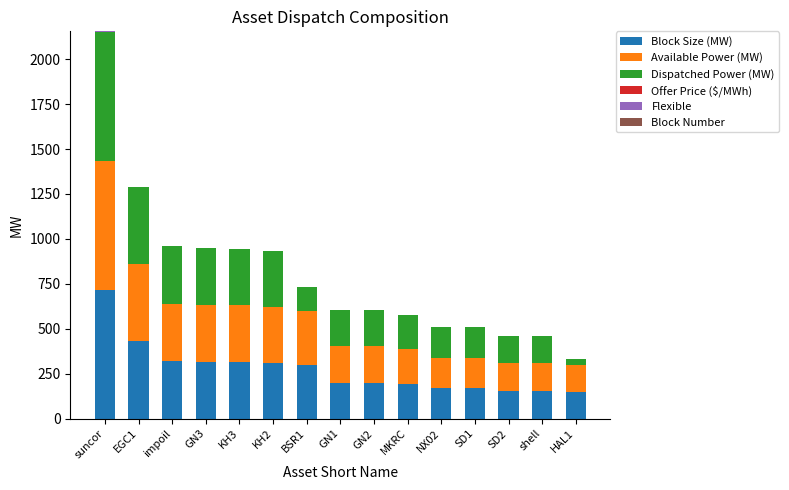

The value of Block Size (MW) at EGC1 is 134. True or false?

False